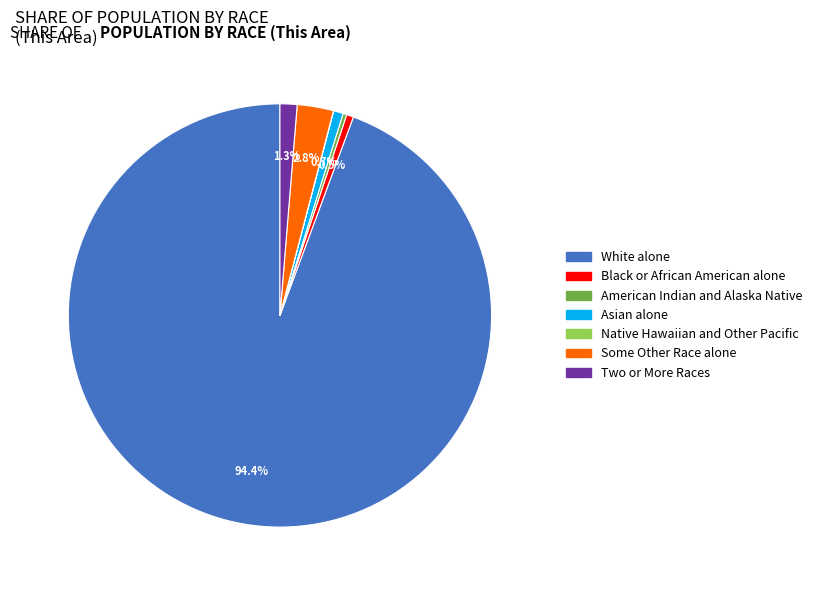

Is the sum of Asian alone and American Indian and Alaska Native greater than half?

No